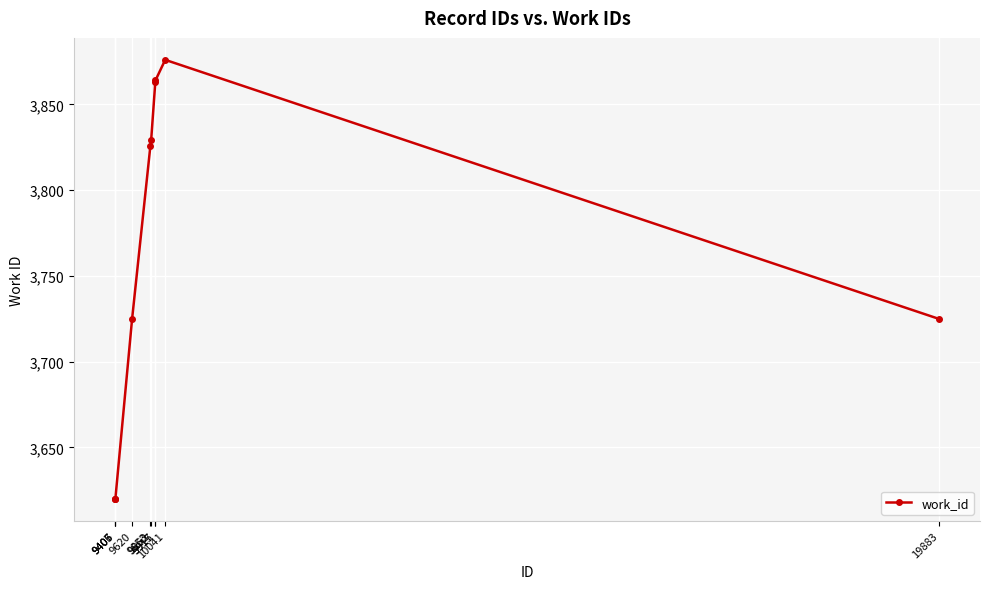

What is the value of the 5th point from the left?

3826